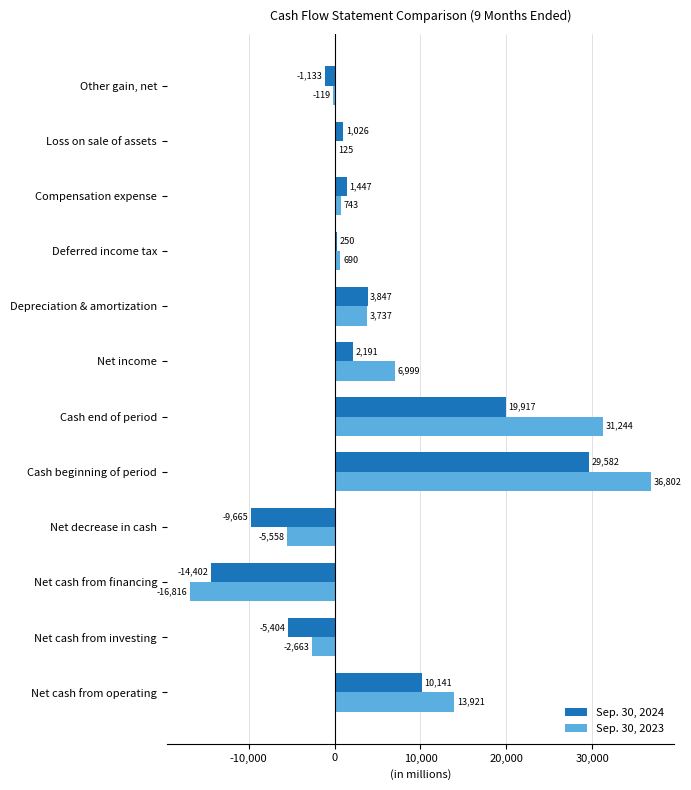

How many distinct data groups are displayed?

2